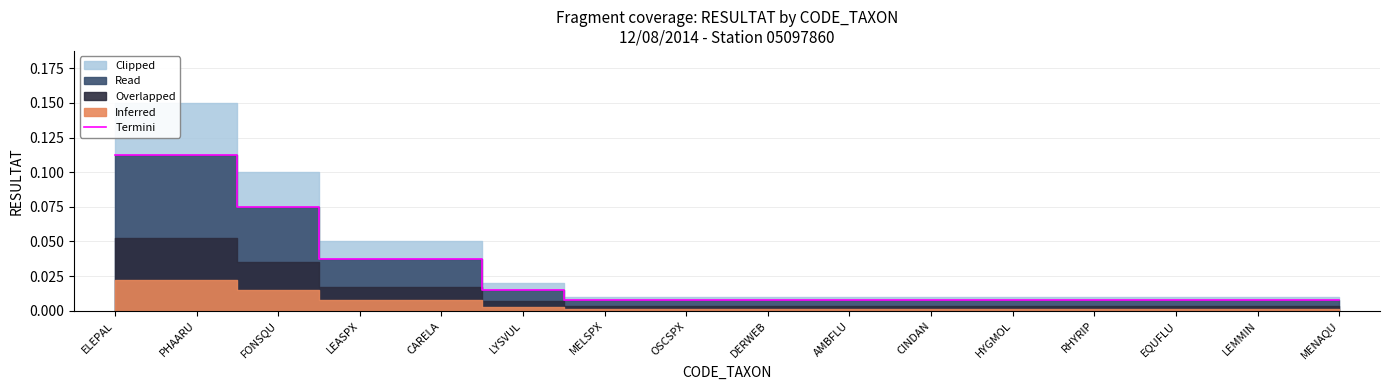

At which category does the chart reach its peak across all series?

ELEPAL